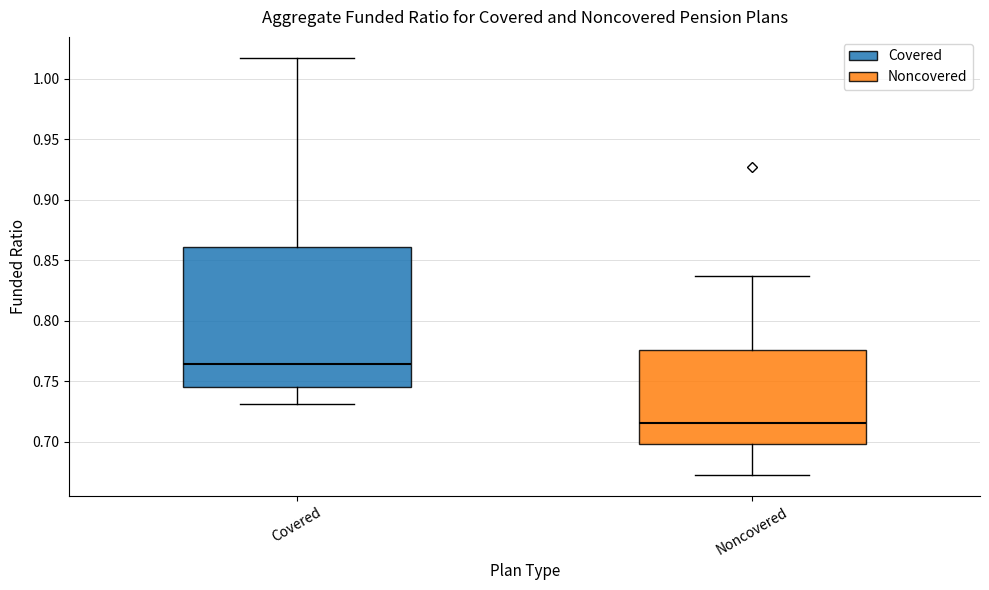

Reading left to right, transcribe this box plot: for each box, give where its median line is, the range the box spans, and where its two whiskers end, as read against the y-axis. The values are not printed on the chart, so give them approximately, as read against the axis.

Covered: median 0.765, box 0.745 to 0.860, whiskers 0.730 to 1.015
Noncovered: median 0.715, box 0.700 to 0.775, whiskers 0.670 to 0.835